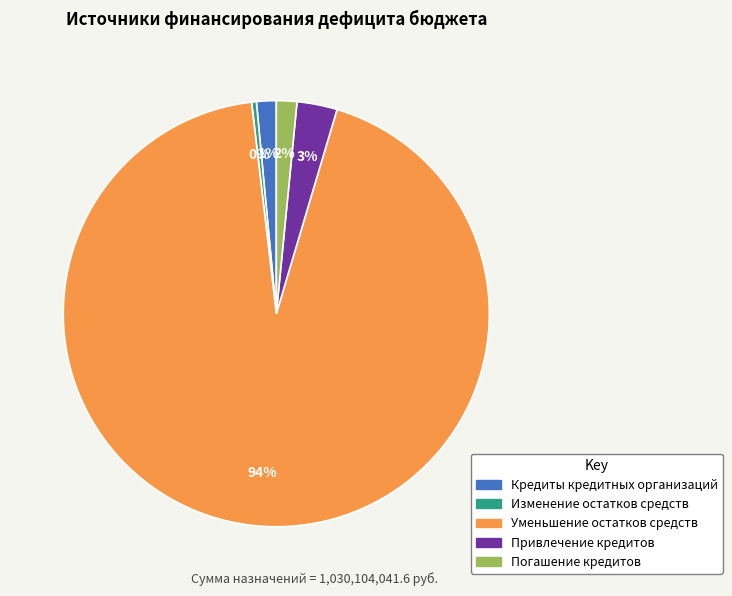

Between Привлечение кредитов and Кредиты кредитных организаций, which is larger?

Привлечение кредитов